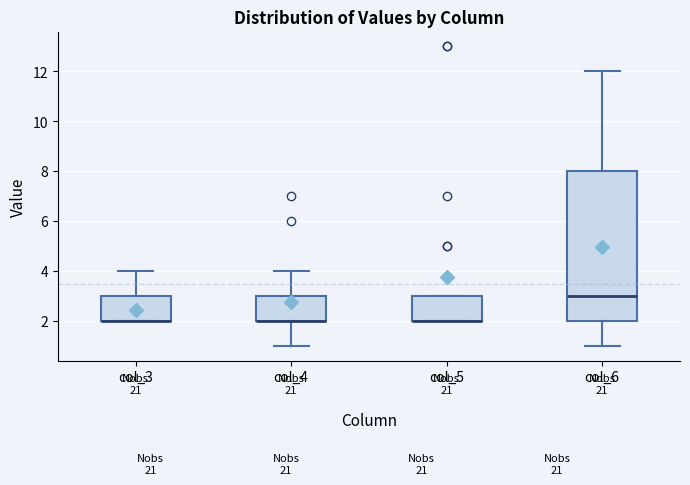

Where does the upper whisker of the box for col_3 end on the y-axis? The values are not printed on the chart, so give them approximately, as read against the axis.

4